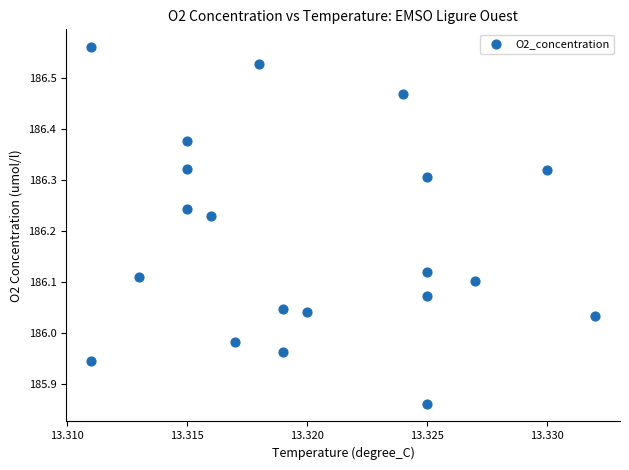

What is the range of Y values (max minus min)?

0.7